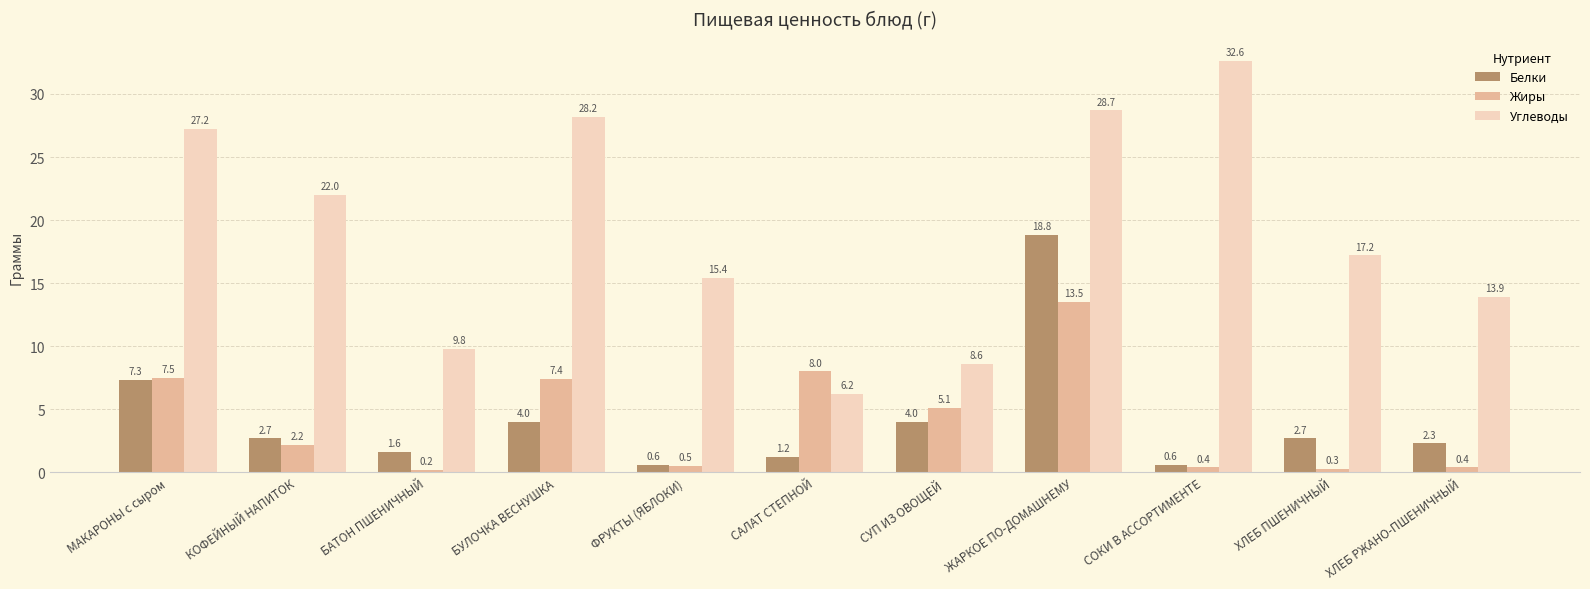

The value of Углеводы at МАКАРОНЫ с сыром is 16.8. True or false?

False